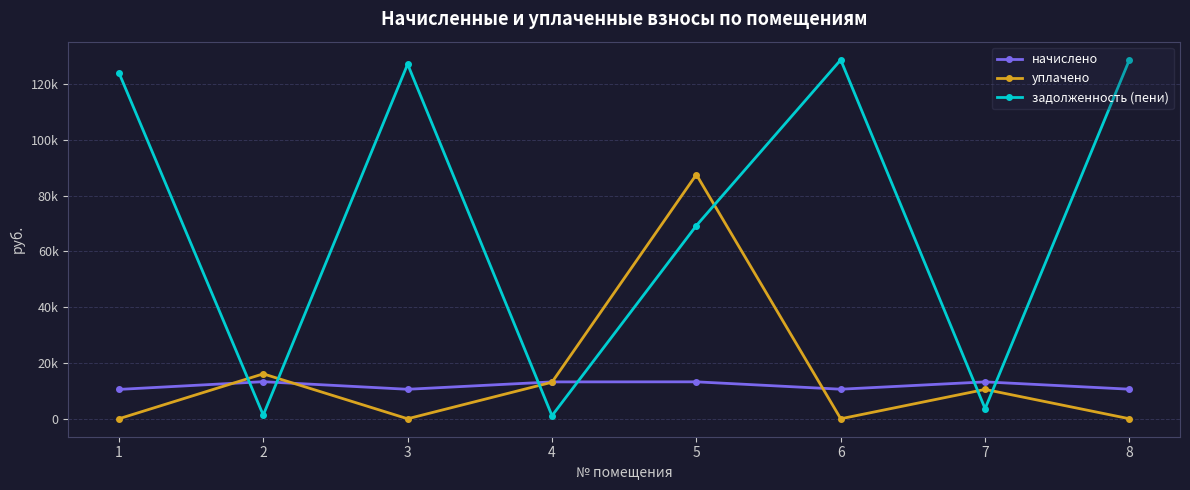

Is this an area chart (filled region under the line)?

No